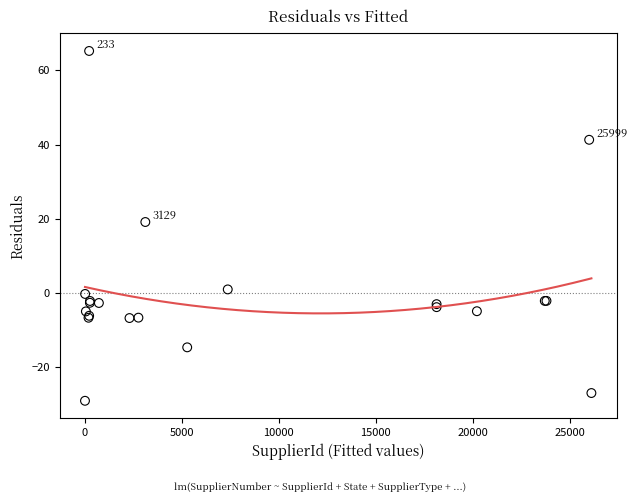

What Y value in the scatter plot is closest to 18?

19.1